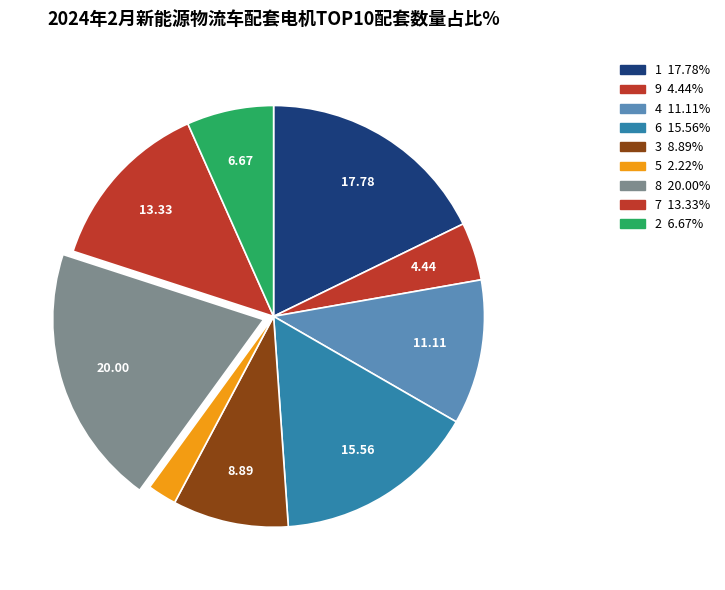

How many slices are in this pie chart?

9